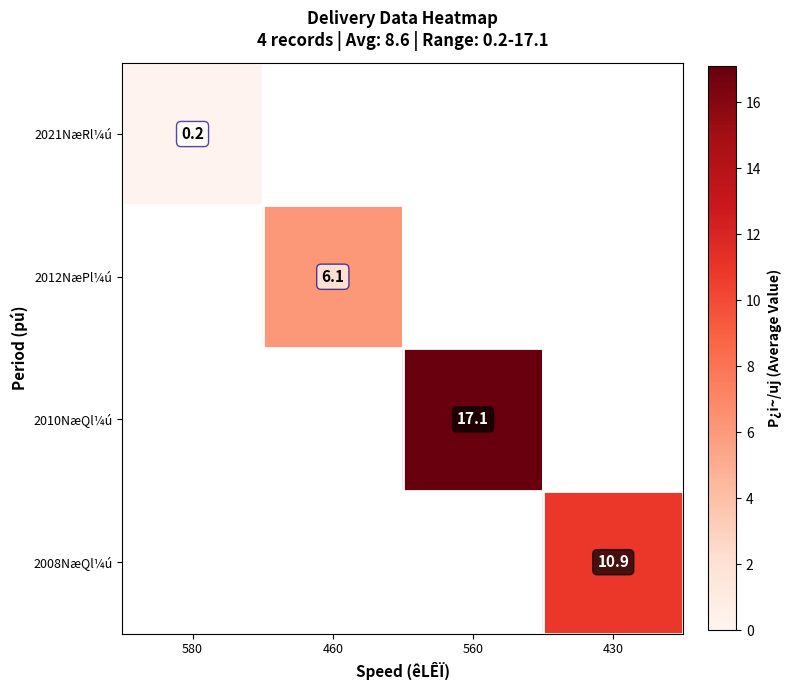

Is it true that 2012NæPl¼ú equals 9.3 at 460?

False